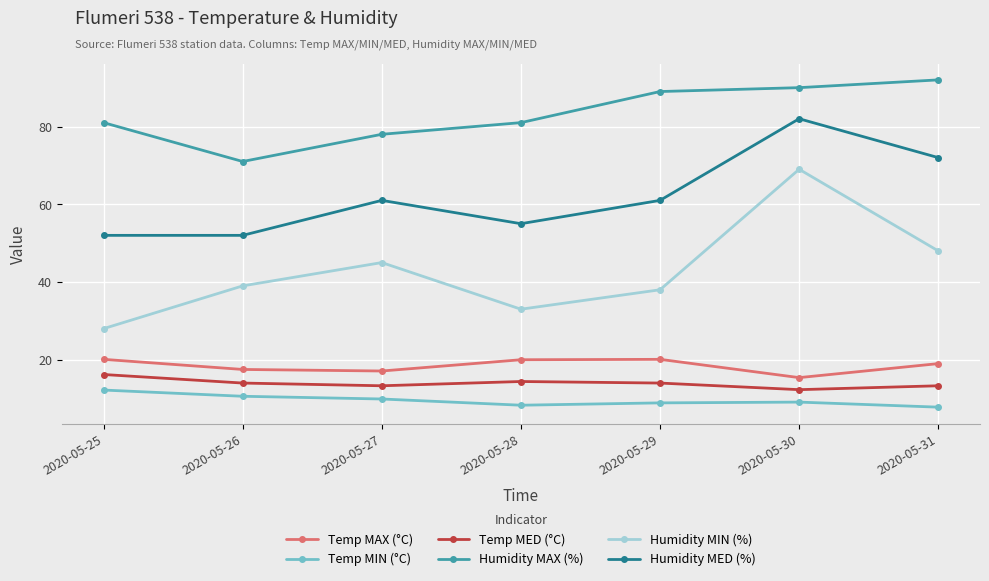

Count the number of categories in the chart.

7